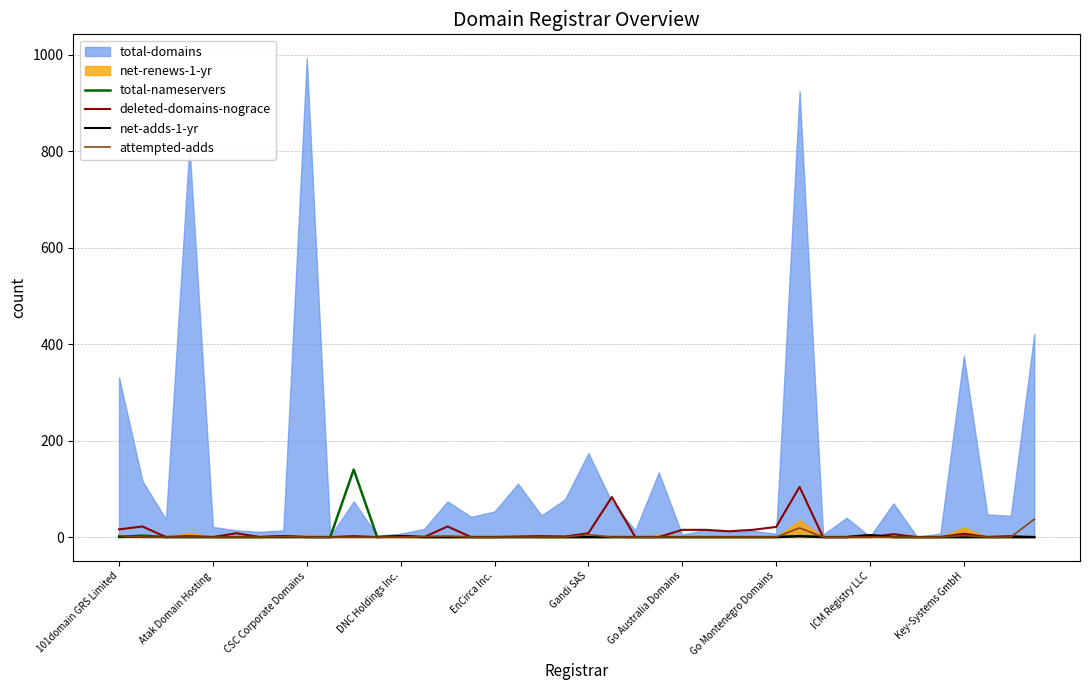

Does the chart display data point markers on the line(s)?

No